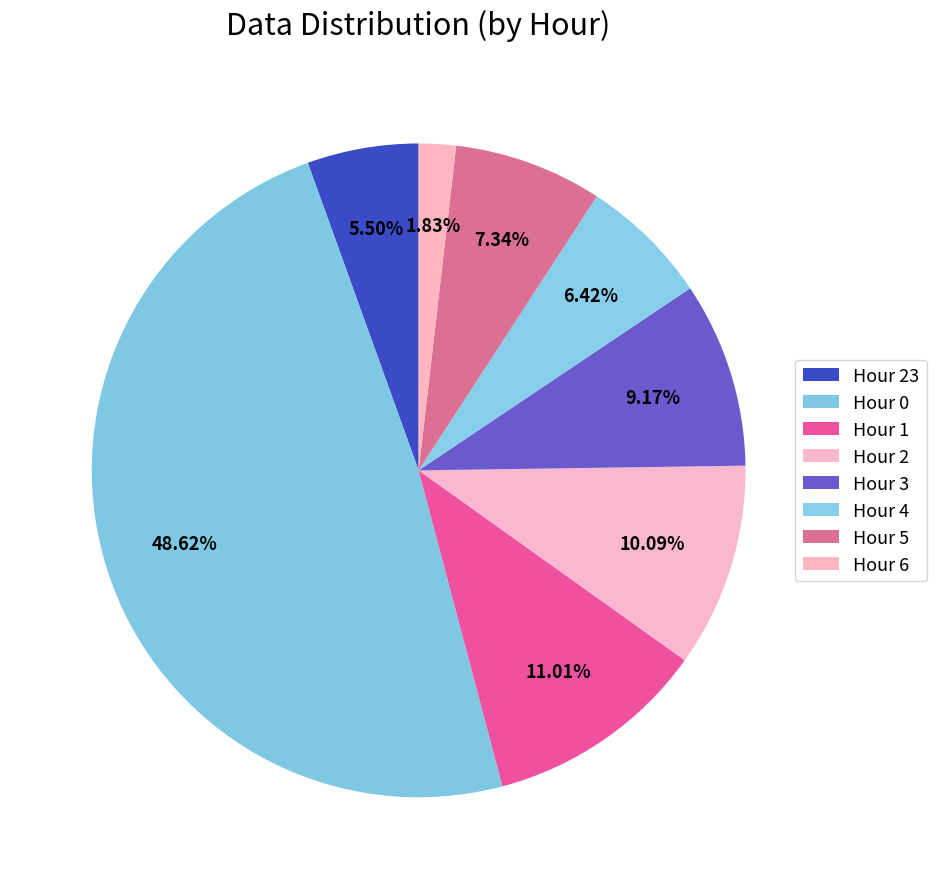

To the nearest percent, what is the difference between the largest and smallest slice percentages?

47%